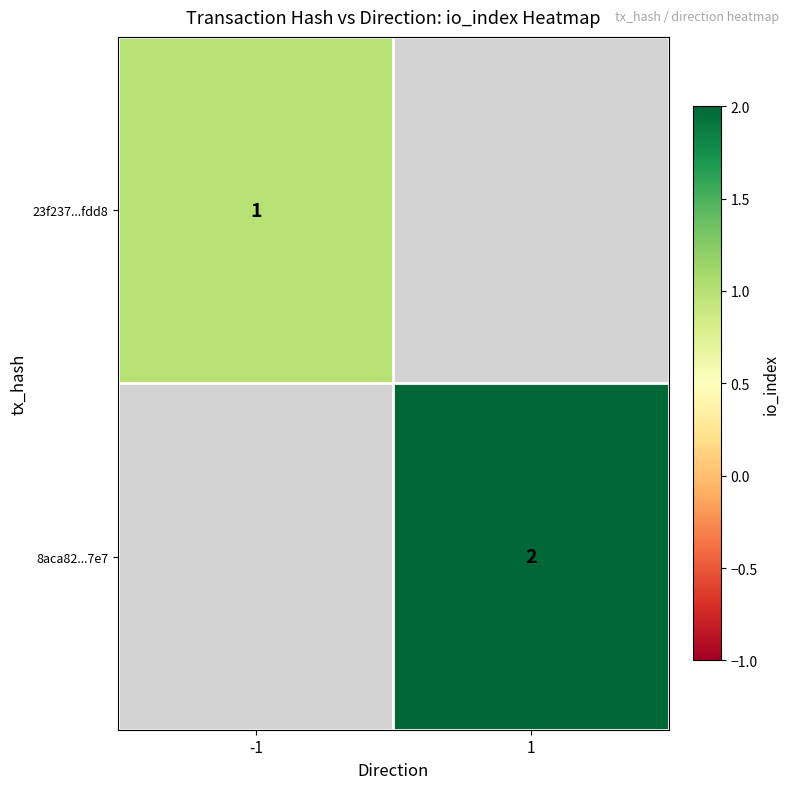

Is the value of 8aca82...7e7 at 1 greater than the value of 23f237...fdd8 at -1?

Yes